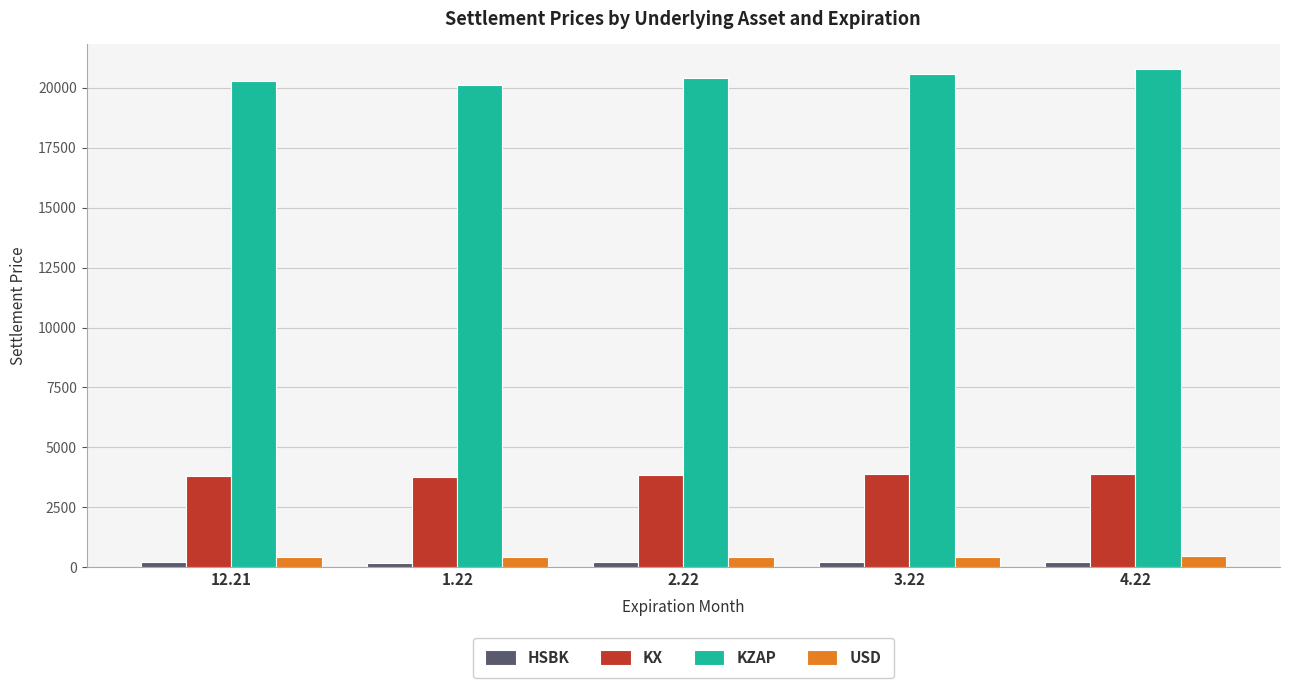

Is the value of KZAP at 2.22 greater than the value of KX at 12.21?

Yes